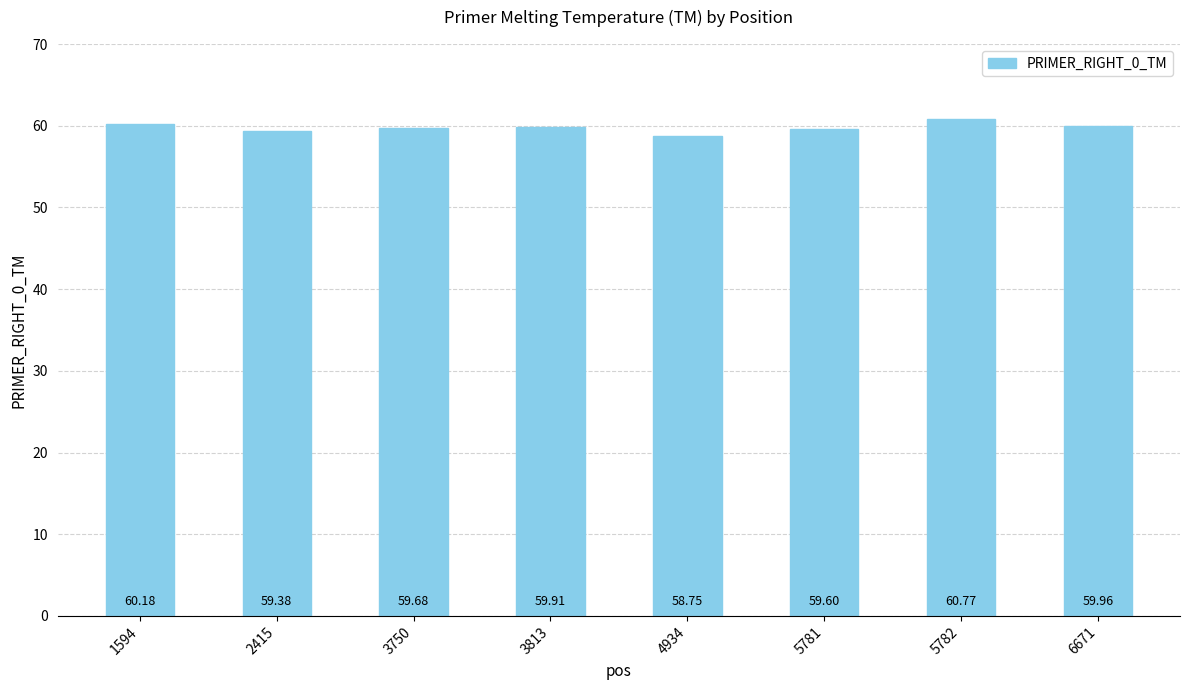

Is it true that the value at 4934 is 21.8?

False